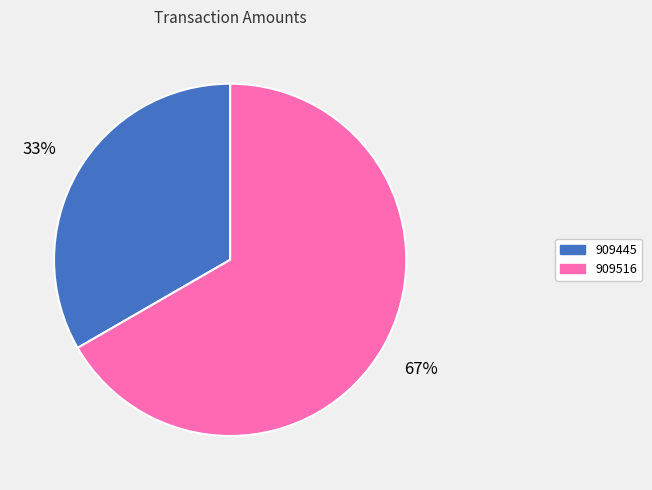

Is it true that 909516 is 54% of the pie?

False